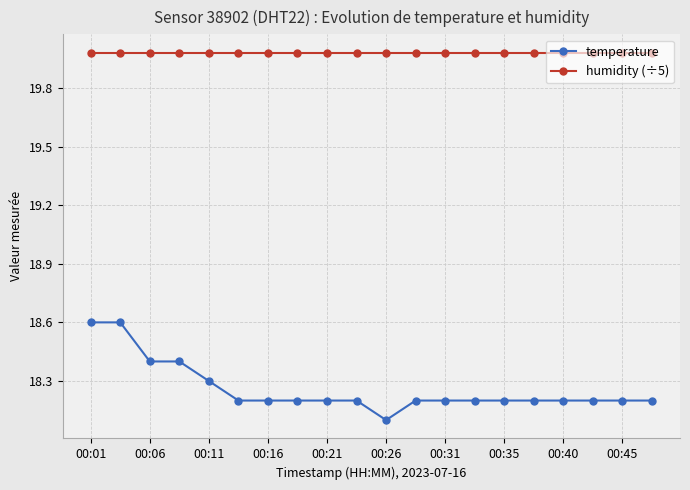

True or false: temperature and humidity (÷5) cross at least once.

False